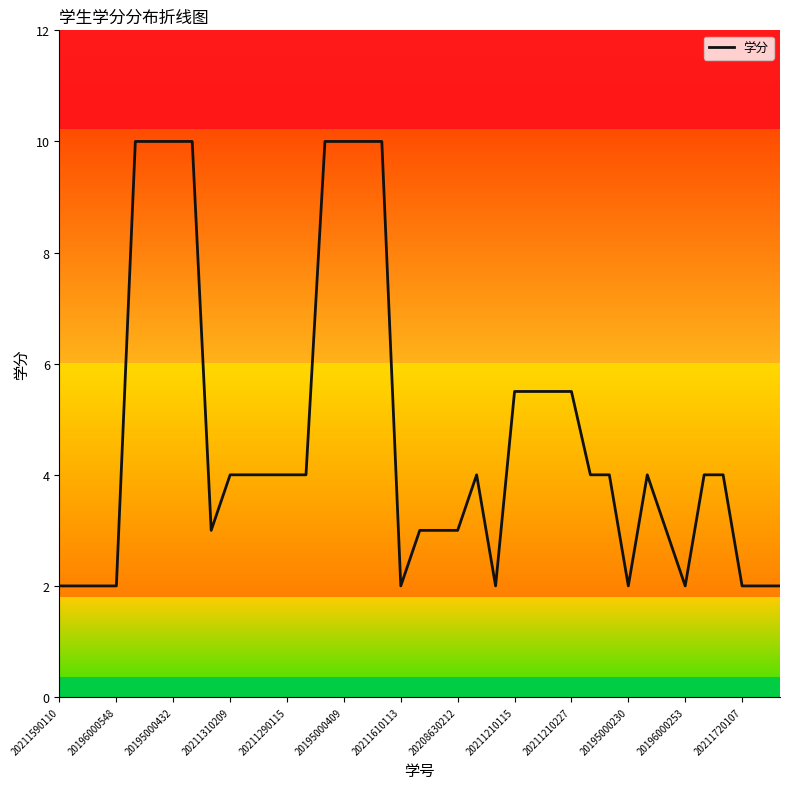

At which category does the chart reach its minimum across all series?

20211590110